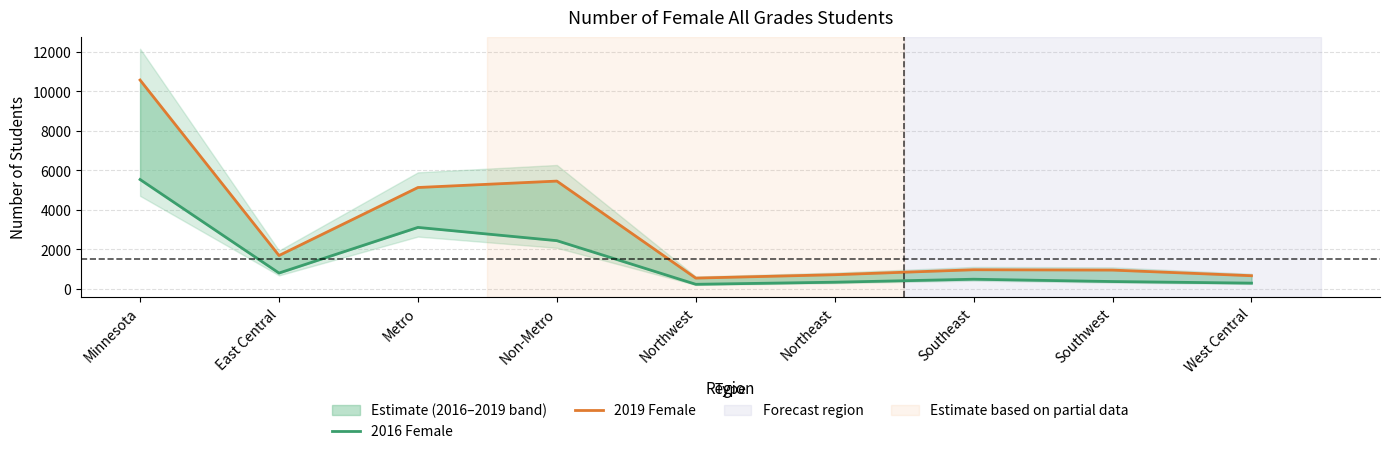

How many categories are shown in the chart?

9